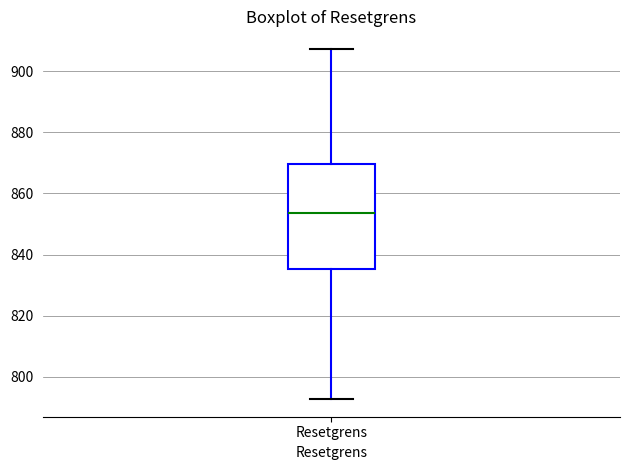

Read this box plot against the y-axis: the position of the median line, the range covered by the box, and the ends of both whiskers. The values are not printed on the chart, so give them approximately, as read against the axis.

median 854, box 836 to 870, whiskers 792 to 908